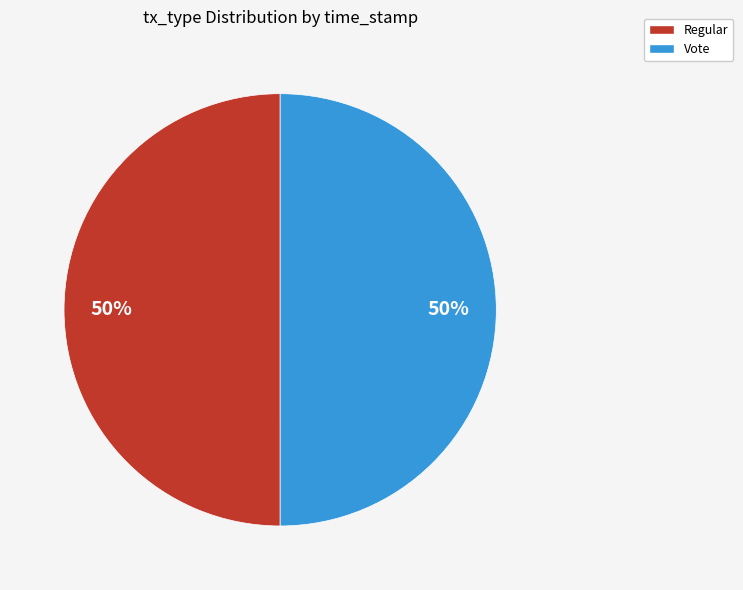

The Vote slice represents 42% of the pie. True or false?

False